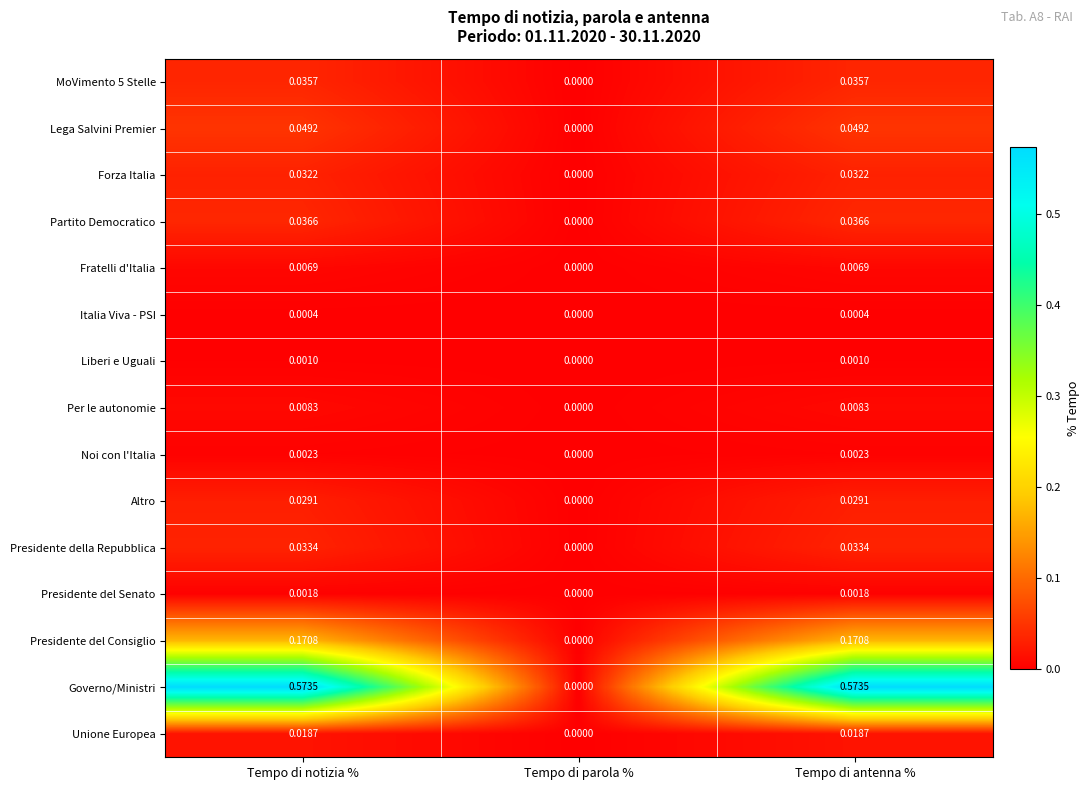

Which category has the lowest value across all series?

Tempo di parola %